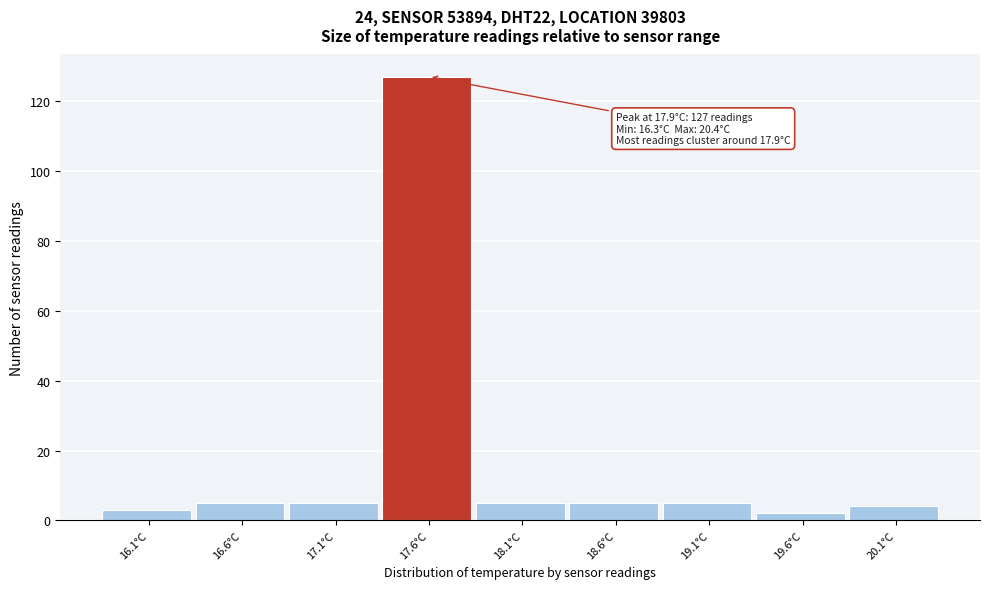

Reading left to right, list all the values displayed in this chart.

16.1°C=3	16.6°C=5	17.1°C=5	17.6°C=127	18.1°C=5	18.6°C=5	19.1°C=5	19.6°C=2	20.1°C=4